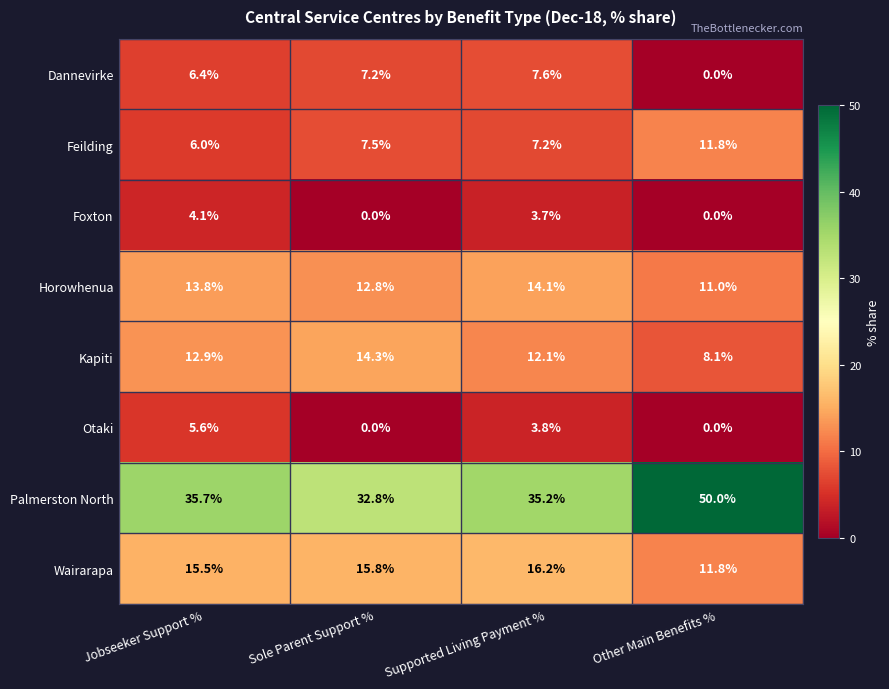

Where does the Foxton series first go above 3?

Jobseeker Support %